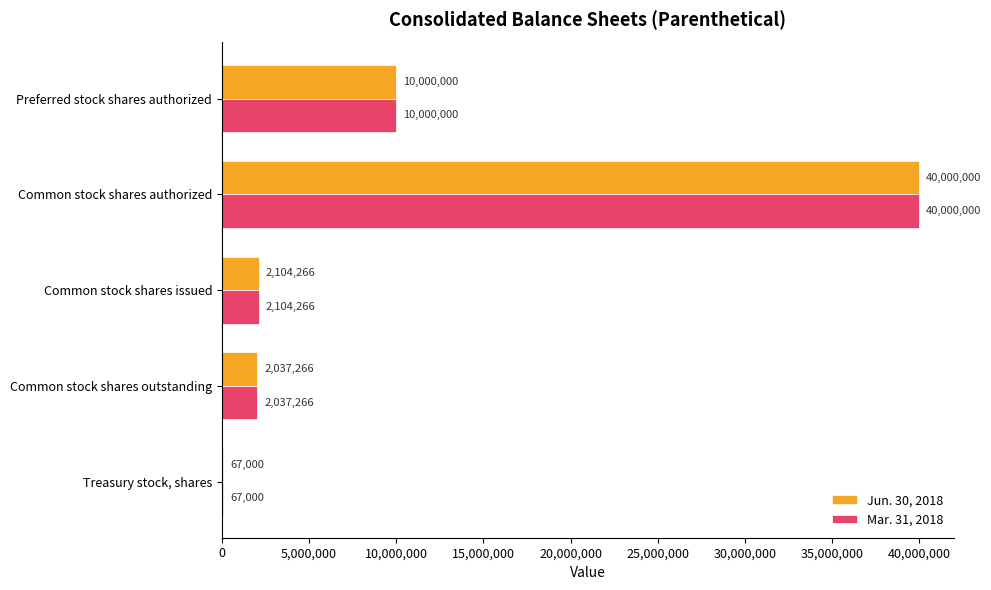

At which category is the sum across all series the highest?

Common stock shares authorized